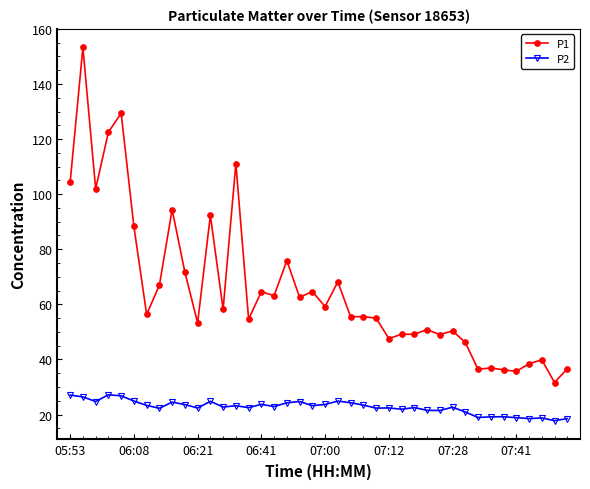

What is the difference between the maximum and minimum values in the P1 series?

121.6